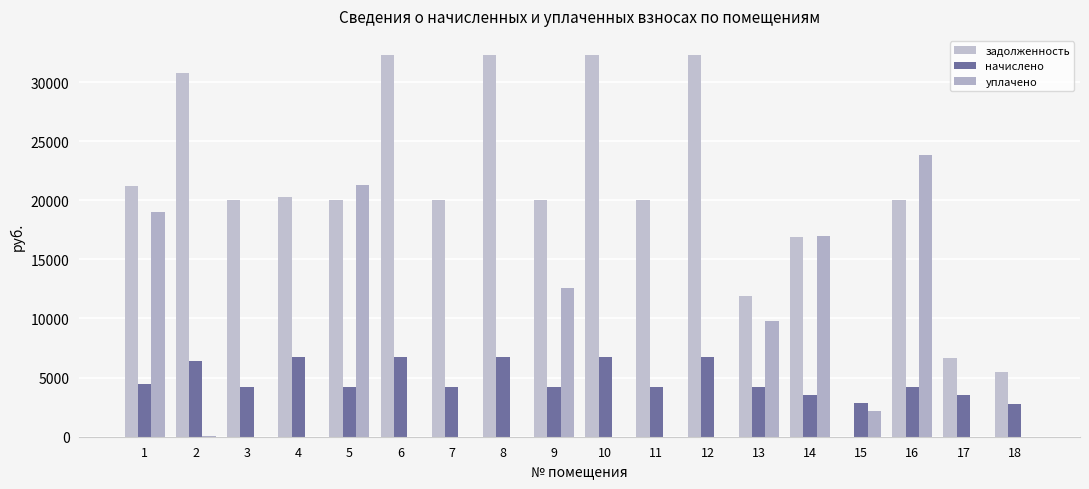

Are the bars grouped side by side (vs. stacked)?

Yes